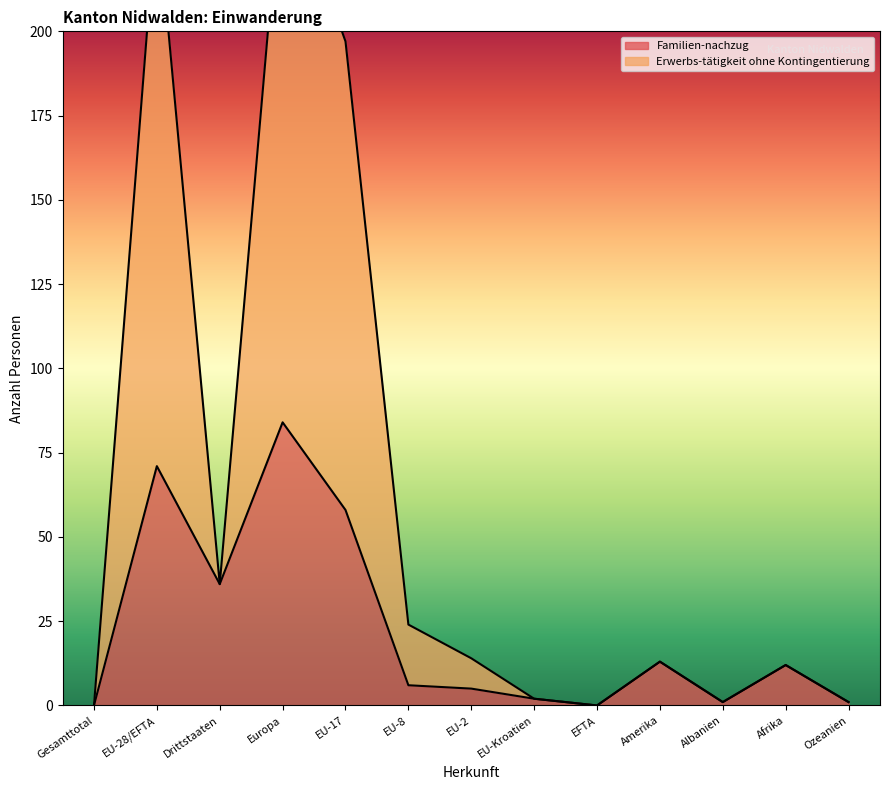

How many interior local valleys does the Erwerbs-tätigkeit ohne Kontingentierung series have?

3